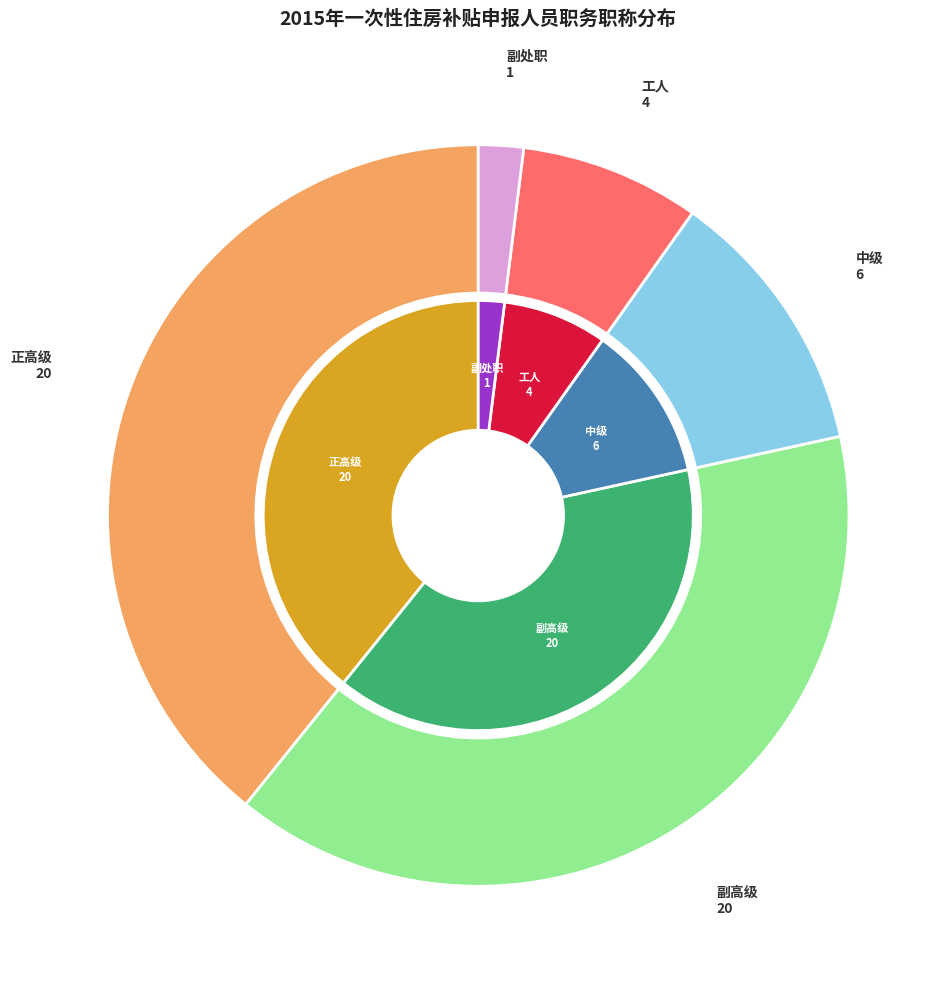

What is the largest slice in the pie chart?

正高级